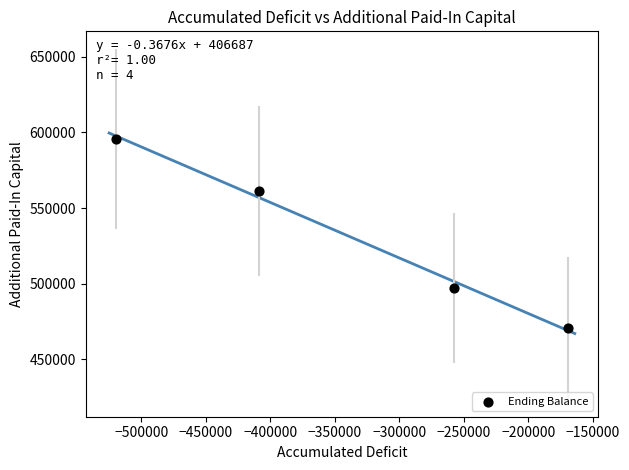

What is the range of X values (max minus min)?

351002